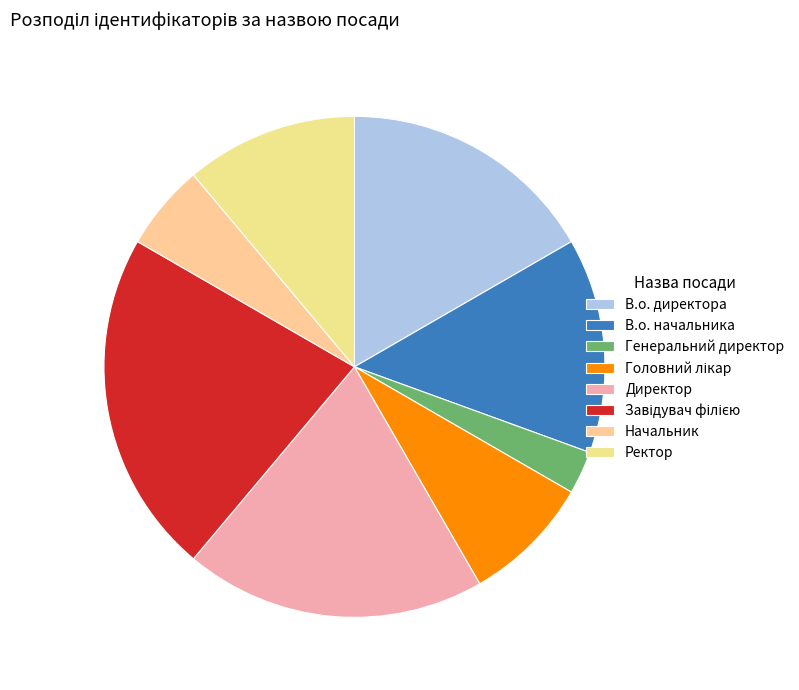

What is the change in value from В.о. начальника to Начальник?

-3